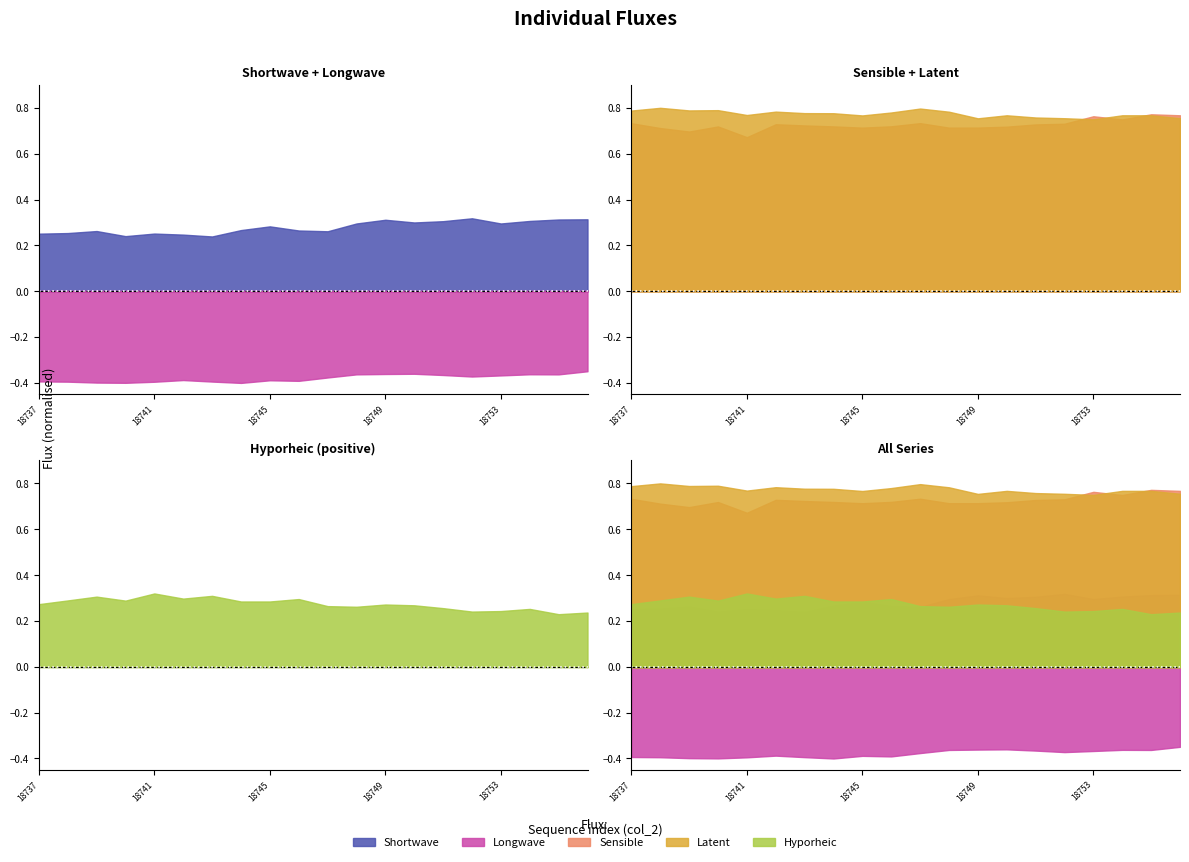

Which label corresponds to the largest value in the chart?

18738